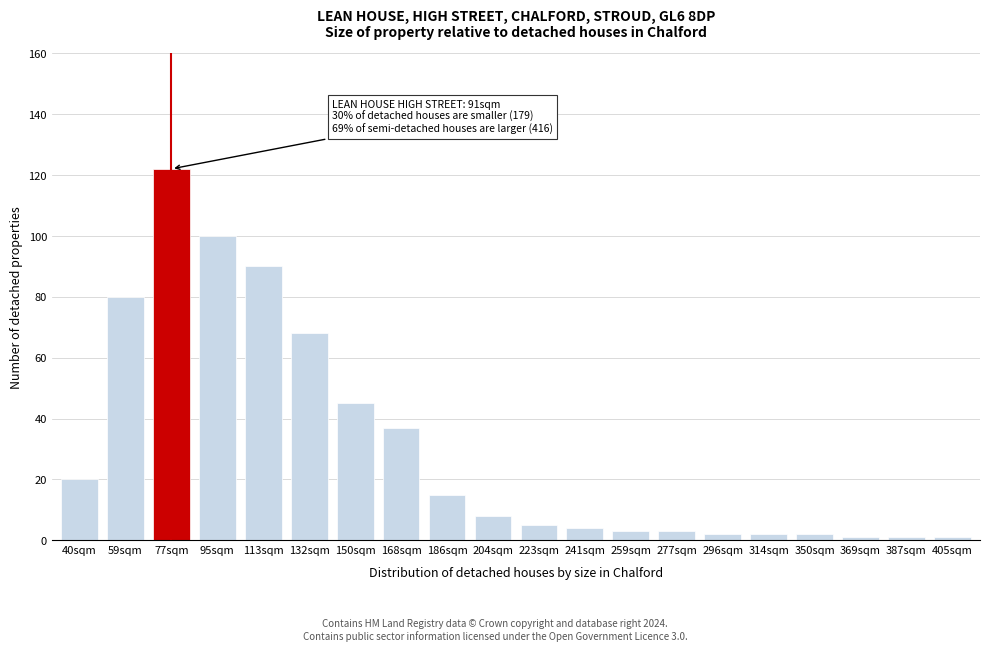

Reading left to right, transcribe all the data shown in this chart.

20	80	122	100	90	68	45	37	15	8	5	4	3	3	2	2	2	1	1	1